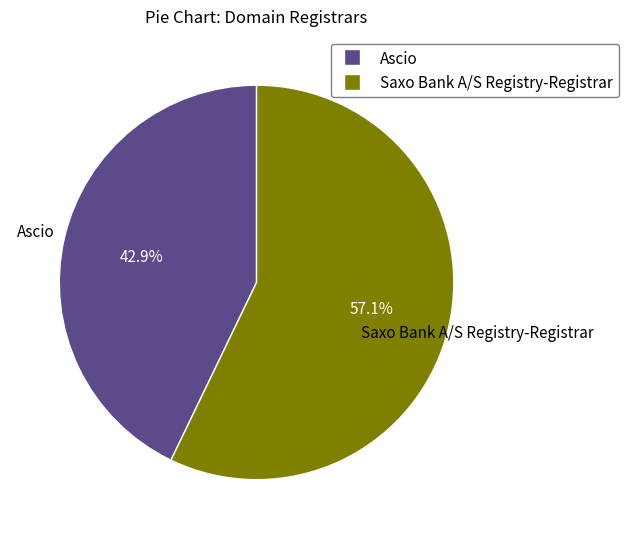

How many segments does this pie chart have?

2